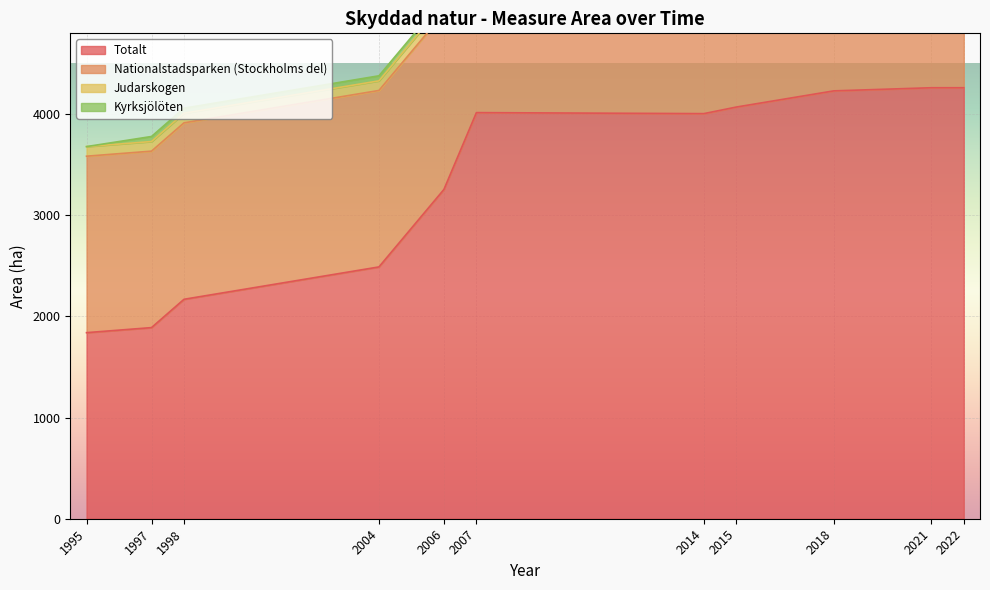

Is the value of Nationalstadsparken (Stockholms del) at 1998 greater than the value of Totalt at 2014?

No